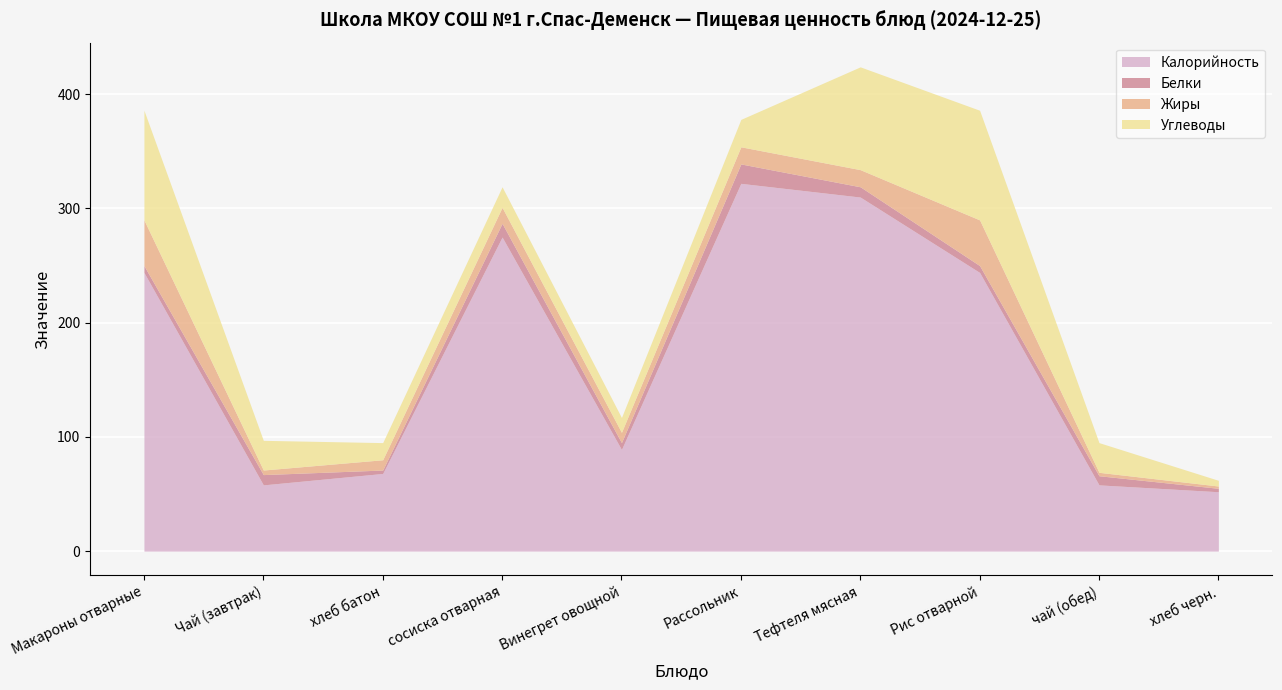

True or false: Белки and Калорийность intersect in this chart.

False